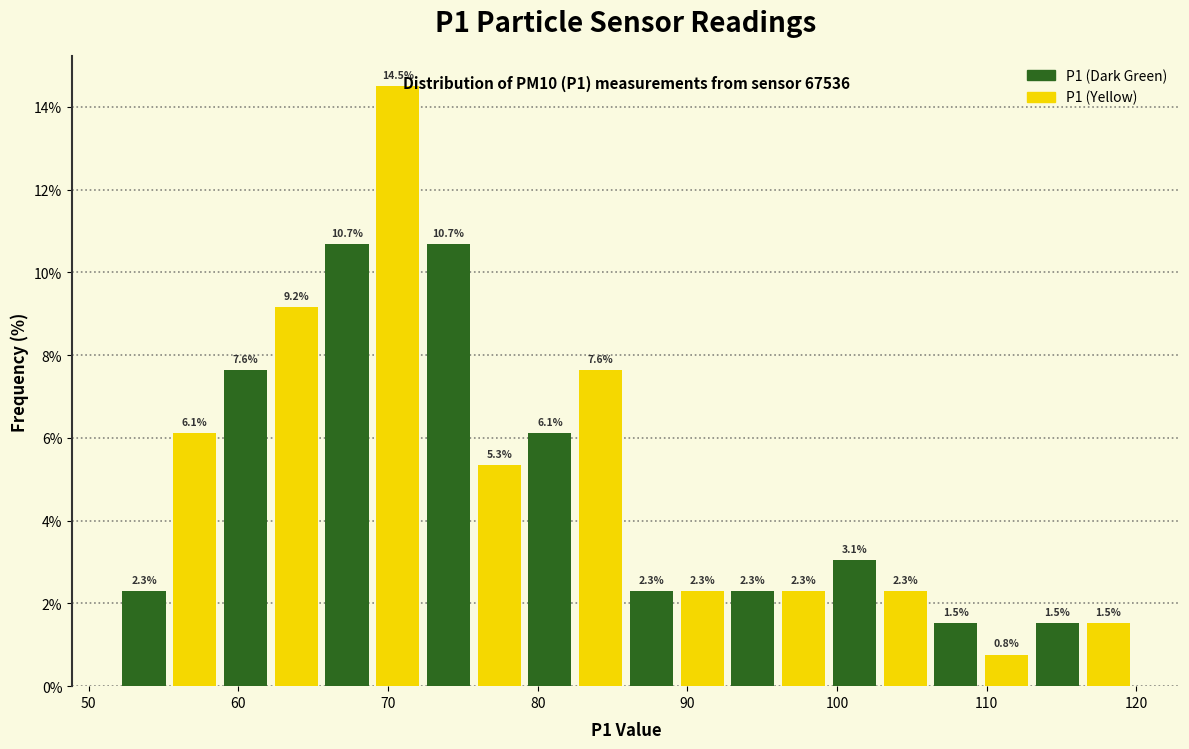

Around what value on the x-axis is the tallest bar? Give the approximate position of its centre, as read against the axis.

71